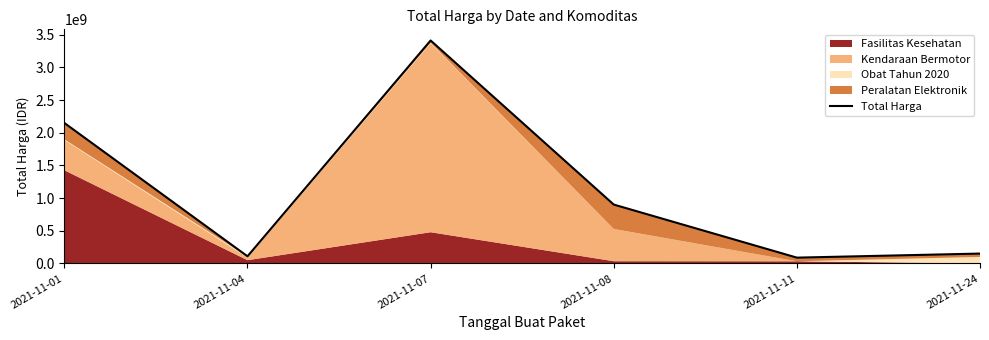

How many data points are above 900737600?

2